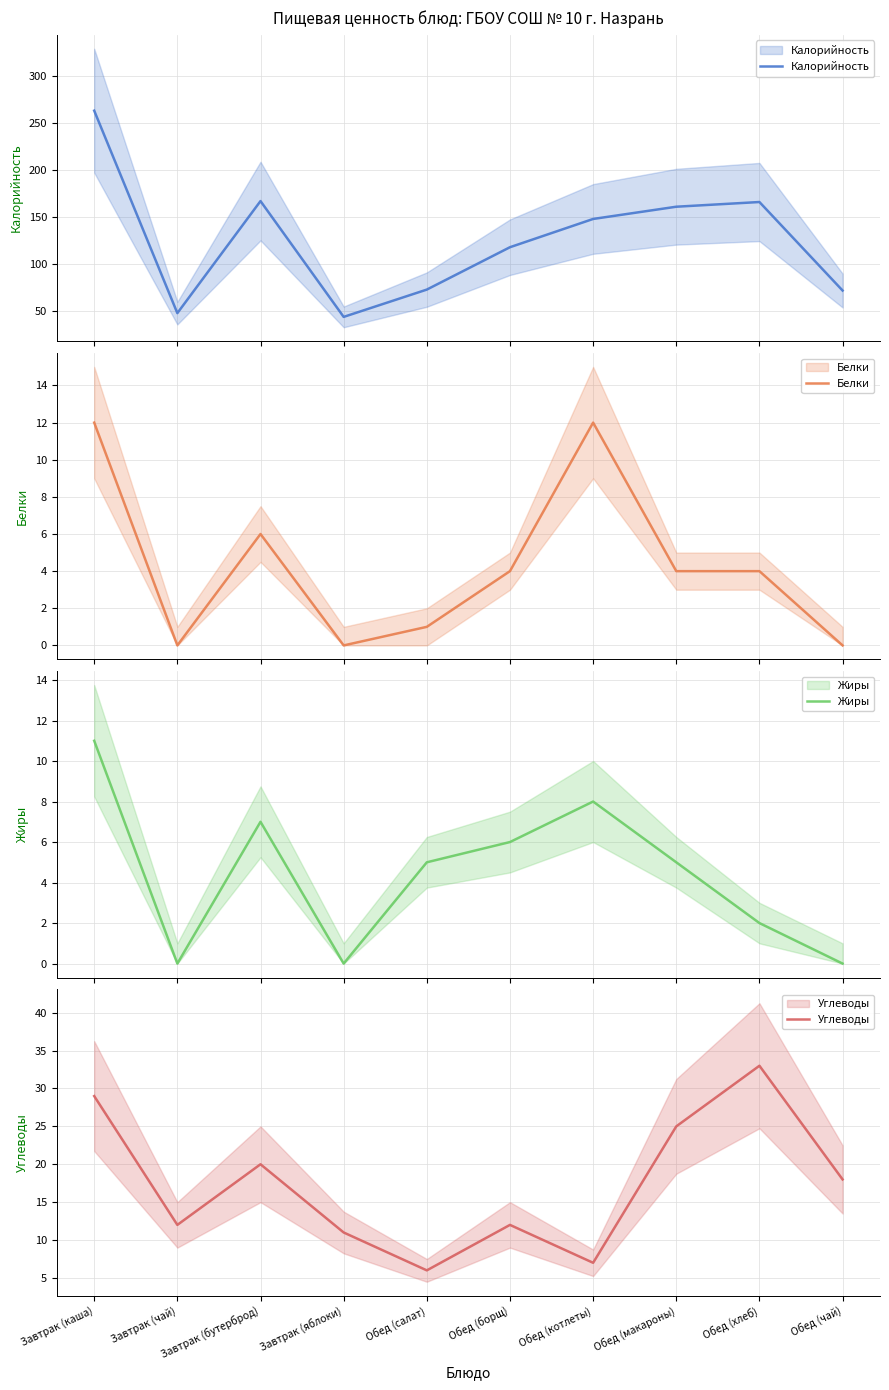

Rank the categories by Белки value from lowest to highest.

Завтрак (чай), Завтрак (яблоки), Обед (чай), Обед (салат), Обед (борщ), Обед (макароны), Обед (хлеб), Завтрак (бутерброд), Завтрак (каша), Обед (котлеты)